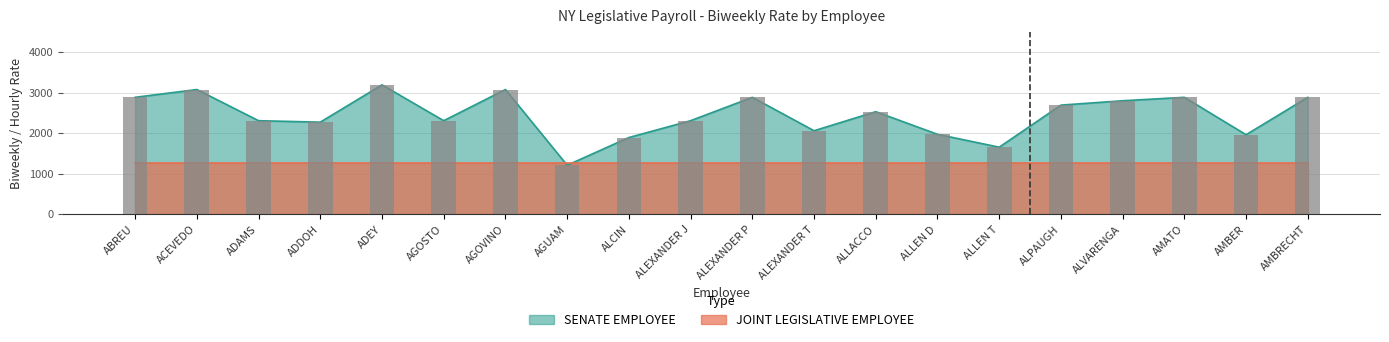

What is the sum of the values at ALCIN and ALVARENGA?

4692.3